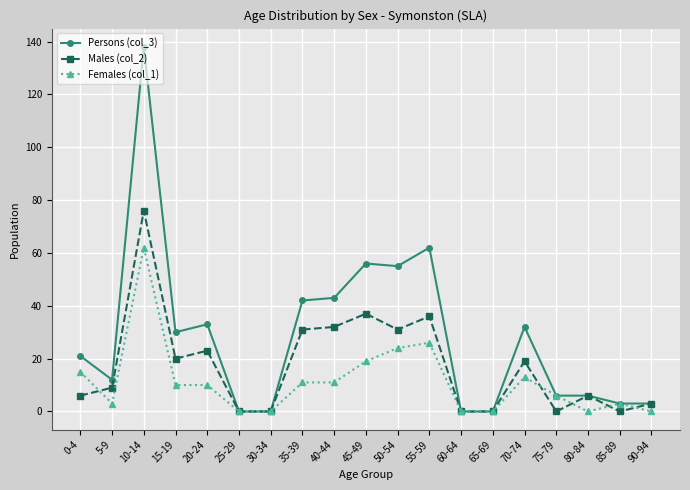

Reading right to left, extract all data points from this chart.

Persons (col_3): 3	3	6	6	32	0	0	62	55	56	43	42	0	0	33	30	138	12	21
Males (col_2): 3	0	6	0	19	0	0	36	31	37	32	31	0	0	23	20	76	9	6
Females (col_1): 0	3	0	6	13	0	0	26	24	19	11	11	0	0	10	10	62	3	15